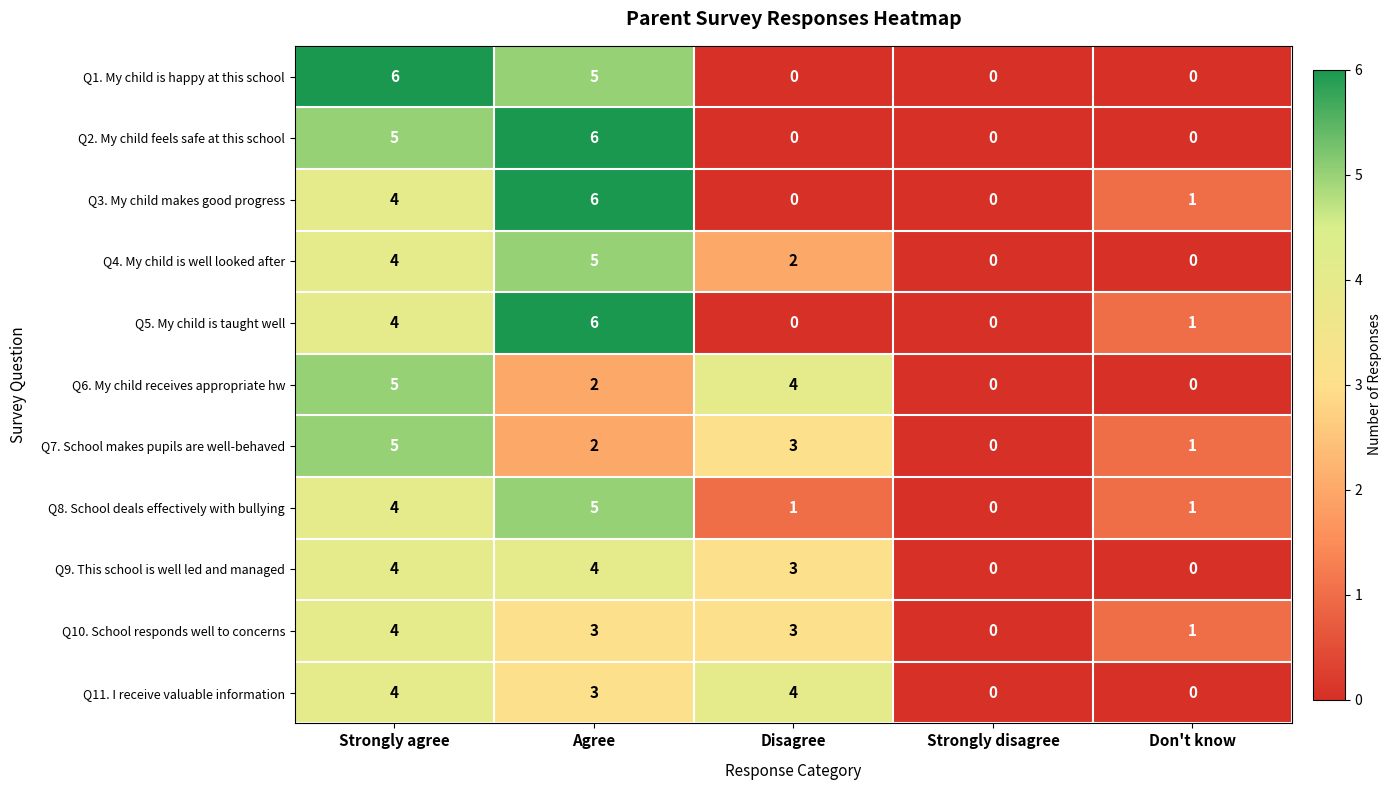

What is the approximate value of Q1. My child is happy at this school at Strongly agree?

6